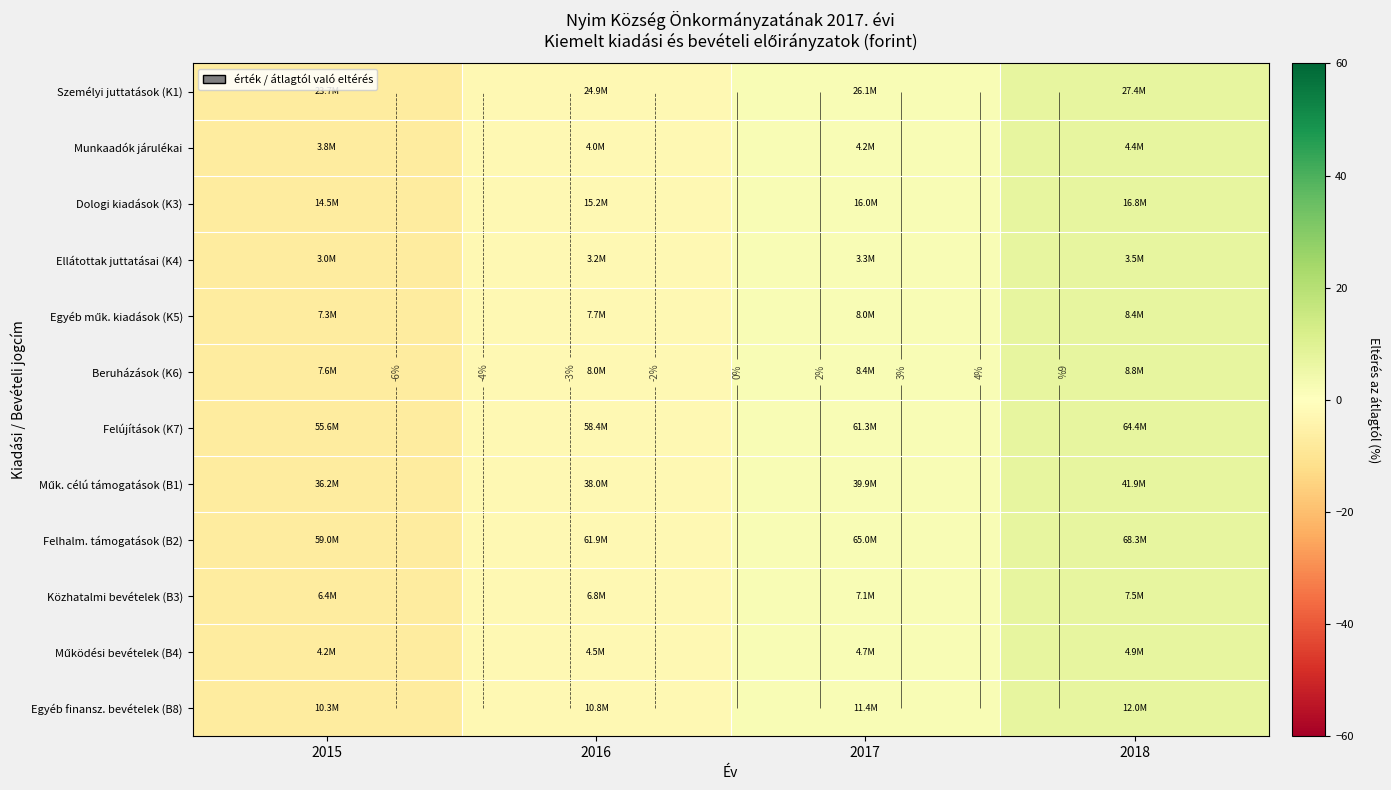

What is the smallest value displayed?

-7.2